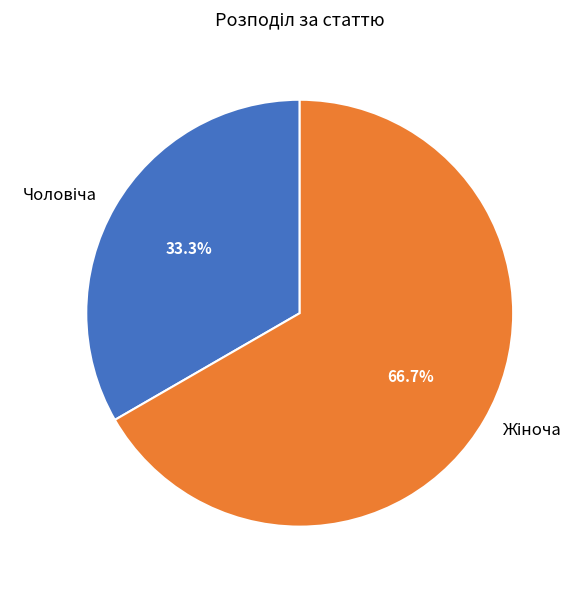

Is there a majority slice in this chart?

Yes